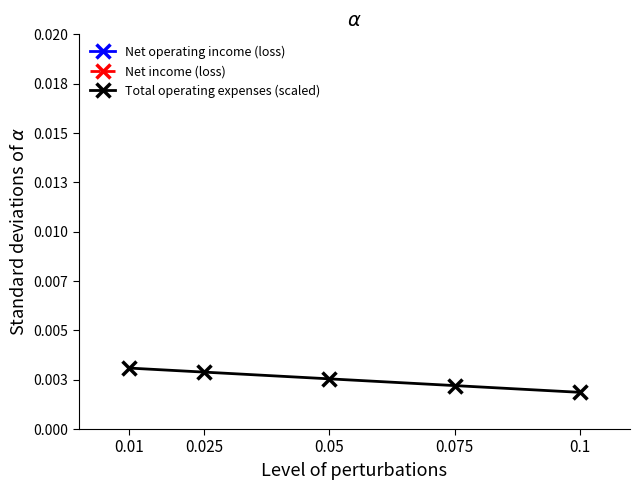

Count the Net operating income (loss) values in the range 0 to 1.

5